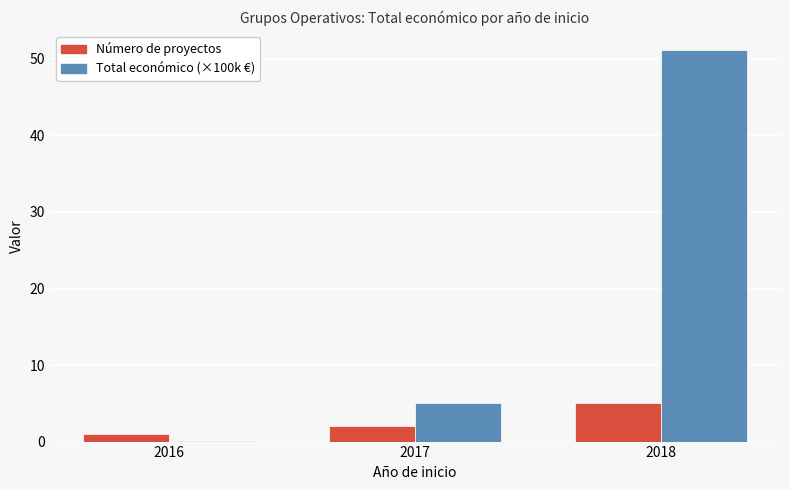

True or false: Total económico (×100k €) has a value of 0.1 at 2016.

True